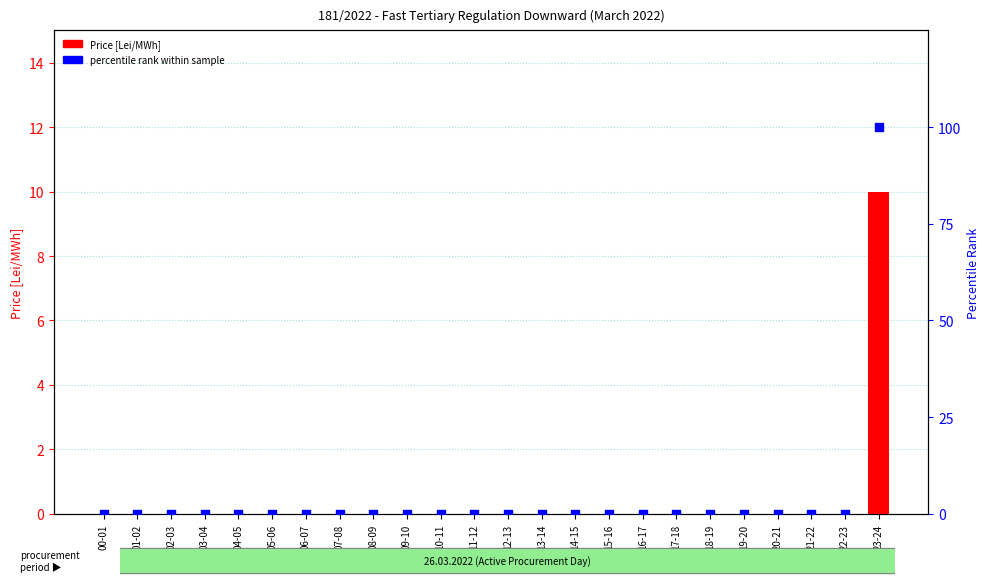

Is the value of percentile rank within the sample at 13-14 greater than the value of Price [Lei/MWh] at 09-10?

No